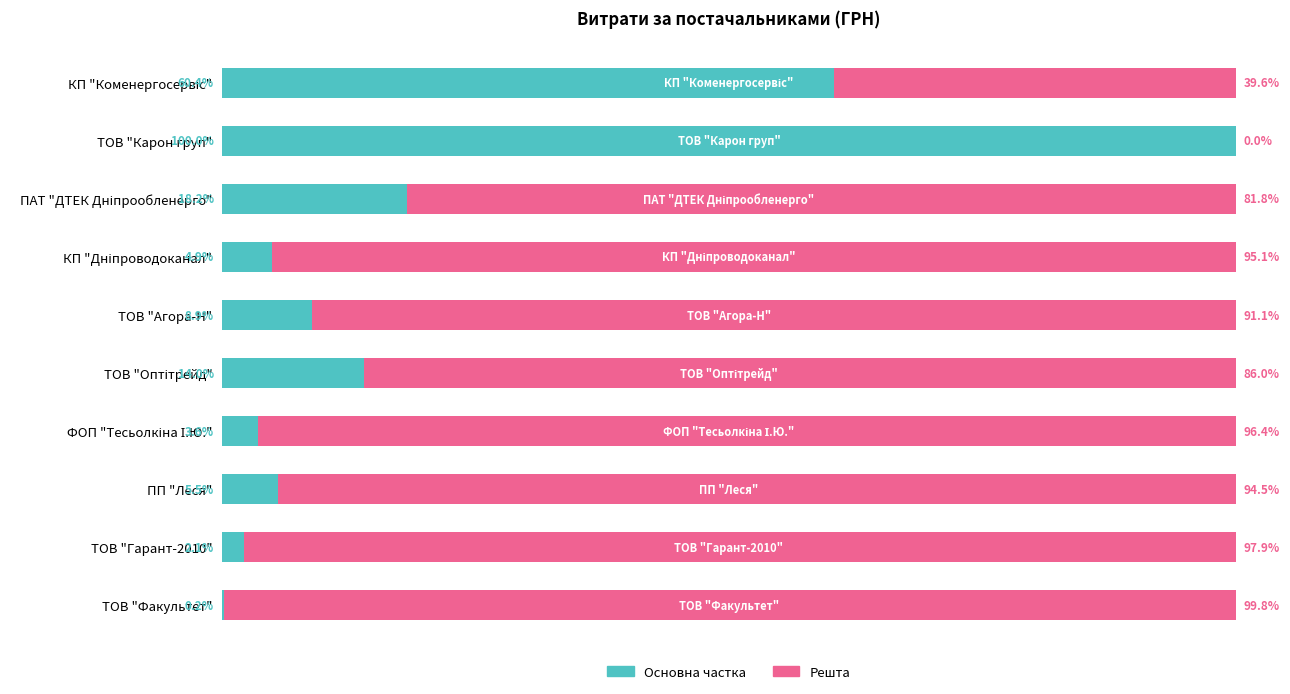

How many bars are there in total?

20